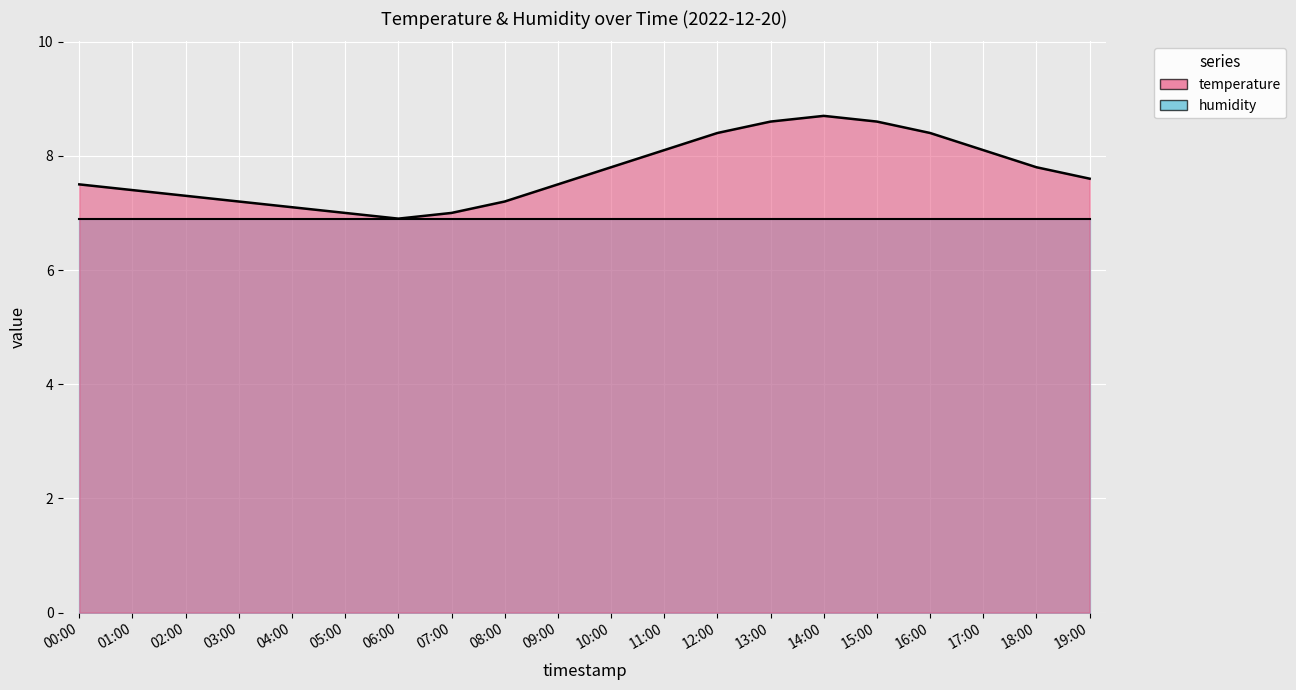

The value at 12:00 is 8.4. True or false?

True